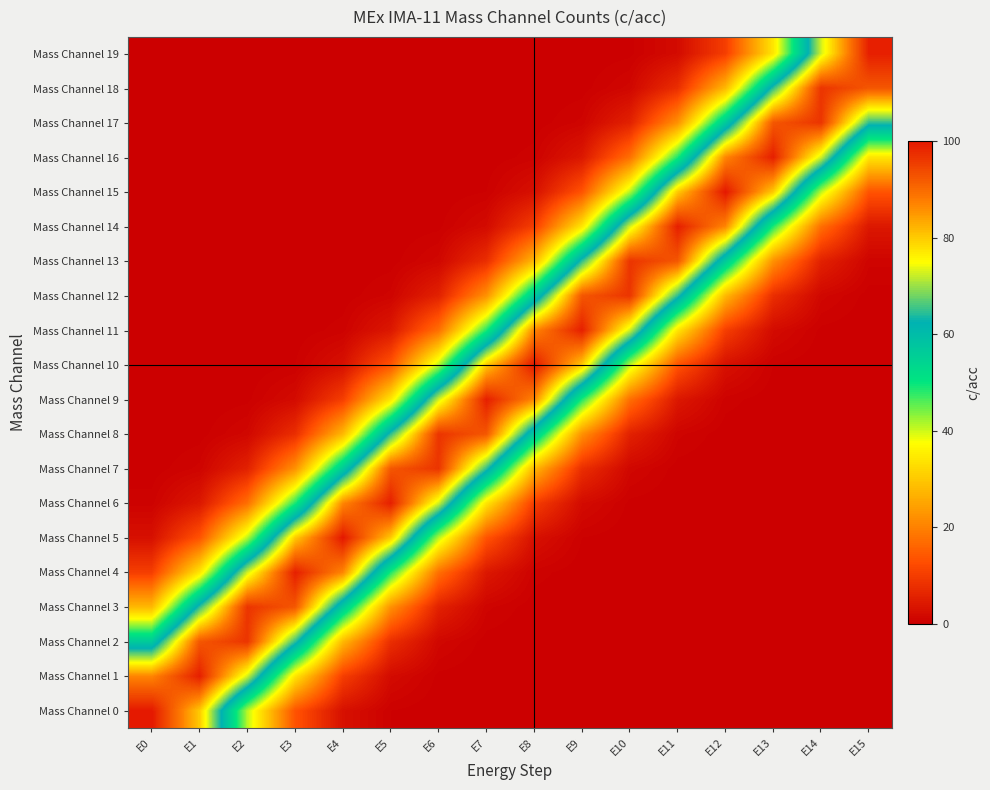

Reading right to left, extract all data points from this chart.

Mass Channel 0: E15=0.0	E14=0.0	E13=0.0	E12=0.0	E11=0.0	E10=0.0	E9=0.0	E8=0.0	E7=0.0	E6=0.0	E5=0.4	E4=2.9	E3=13.5	E2=41.1	E1=80.1	E0=100.0
Mass Channel 1: E15=0.0	E14=0.0	E13=0.0	E12=0.0	E11=0.0	E10=0.0	E9=0.0	E8=0.0	E7=0.0	E6=0.2	E5=2.0	E4=10.3	E3=34.1	E2=72.6	E1=99.1	E0=86.7
Mass Channel 2: E15=0.0	E14=0.0	E13=0.0	E12=0.0	E11=0.0	E10=0.0	E9=0.0	E8=0.0	E7=0.2	E6=1.4	E5=7.7	E4=27.8	E3=64.7	E2=96.5	E1=92.3	E0=56.6
Mass Channel 3: E15=0.0	E14=0.0	E13=0.0	E12=0.0	E11=0.0	E10=0.0	E9=0.0	E8=0.1	E7=0.9	E6=5.6	E5=22.3	E4=56.6	E3=92.3	E2=96.5	E1=64.7	E0=27.8
Mass Channel 4: E15=0.0	E14=0.0	E13=0.0	E12=0.0	E11=0.0	E10=0.0	E9=0.1	E8=0.6	E7=4.0	E6=17.5	E5=48.7	E4=86.7	E3=99.1	E2=72.6	E1=34.1	E0=10.3
Mass Channel 5: E15=0.0	E14=0.0	E13=0.0	E12=0.0	E11=0.0	E10=0.0	E9=0.4	E8=2.9	E7=13.5	E6=41.1	E5=80.1	E4=100.0	E3=80.1	E2=41.1	E1=13.5	E0=2.9
Mass Channel 6: E15=0.0	E14=0.0	E13=0.0	E12=0.0	E11=0.0	E10=0.2	E9=2.0	E8=10.3	E7=34.1	E6=72.6	E5=99.1	E4=86.7	E3=48.7	E2=17.5	E1=4.0	E0=0.6
Mass Channel 7: E15=0.0	E14=0.0	E13=0.0	E12=0.0	E11=0.2	E10=1.4	E9=7.7	E8=27.8	E7=64.7	E6=96.5	E5=92.3	E4=56.6	E3=22.3	E2=5.6	E1=0.9	E0=0.1
Mass Channel 8: E15=0.0	E14=0.0	E13=0.0	E12=0.1	E11=0.9	E10=5.6	E9=22.3	E8=56.6	E7=92.3	E6=96.5	E5=64.7	E4=27.8	E3=7.7	E2=1.4	E1=0.2	E0=0.0
Mass Channel 9: E15=0.0	E14=0.0	E13=0.1	E12=0.6	E11=4.0	E10=17.5	E9=48.7	E8=86.7	E7=99.1	E6=72.6	E5=34.1	E4=10.3	E3=2.0	E2=0.2	E1=0.0	E0=0.0
Mass Channel 10: E15=0.0	E14=0.0	E13=0.4	E12=2.9	E11=13.5	E10=41.1	E9=80.1	E8=100.0	E7=80.1	E6=41.1	E5=13.5	E4=2.9	E3=0.4	E2=0.0	E1=0.0	E0=0.0
Mass Channel 11: E15=0.0	E14=0.2	E13=2.0	E12=10.3	E11=34.1	E10=72.6	E9=99.1	E8=86.7	E7=48.7	E6=17.5	E5=4.0	E4=0.6	E3=0.1	E2=0.0	E1=0.0	E0=0.0
Mass Channel 12: E15=0.2	E14=1.4	E13=7.7	E12=27.8	E11=64.7	E10=96.5	E9=92.3	E8=56.6	E7=22.3	E6=5.6	E5=0.9	E4=0.1	E3=0.0	E2=0.0	E1=0.0	E0=0.0
Mass Channel 13: E15=0.9	E14=5.6	E13=22.3	E12=56.6	E11=92.3	E10=96.5	E9=64.7	E8=27.8	E7=7.7	E6=1.4	E5=0.2	E4=0.0	E3=0.0	E2=0.0	E1=0.0	E0=0.0
Mass Channel 14: E15=4.0	E14=17.5	E13=48.7	E12=86.7	E11=99.1	E10=72.6	E9=34.1	E8=10.3	E7=2.0	E6=0.2	E5=0.0	E4=0.0	E3=0.0	E2=0.0	E1=0.0	E0=0.0
Mass Channel 15: E15=13.5	E14=41.1	E13=80.1	E12=100.0	E11=80.1	E10=41.1	E9=13.5	E8=2.9	E7=0.4	E6=0.0	E5=0.0	E4=0.0	E3=0.0	E2=0.0	E1=0.0	E0=0.0
Mass Channel 16: E15=34.1	E14=72.6	E13=99.1	E12=86.7	E11=48.7	E10=17.5	E9=4.0	E8=0.6	E7=0.1	E6=0.0	E5=0.0	E4=0.0	E3=0.0	E2=0.0	E1=0.0	E0=0.0
Mass Channel 17: E15=64.7	E14=96.5	E13=92.3	E12=56.6	E11=22.3	E10=5.6	E9=0.9	E8=0.1	E7=0.0	E6=0.0	E5=0.0	E4=0.0	E3=0.0	E2=0.0	E1=0.0	E0=0.0
Mass Channel 18: E15=92.3	E14=96.5	E13=64.7	E12=27.8	E11=7.7	E10=1.4	E9=0.2	E8=0.0	E7=0.0	E6=0.0	E5=0.0	E4=0.0	E3=0.0	E2=0.0	E1=0.0	E0=0.0
Mass Channel 19: E15=99.1	E14=72.6	E13=34.1	E12=10.3	E11=2.0	E10=0.2	E9=0.0	E8=0.0	E7=0.0	E6=0.0	E5=0.0	E4=0.0	E3=0.0	E2=0.0	E1=0.0	E0=0.0